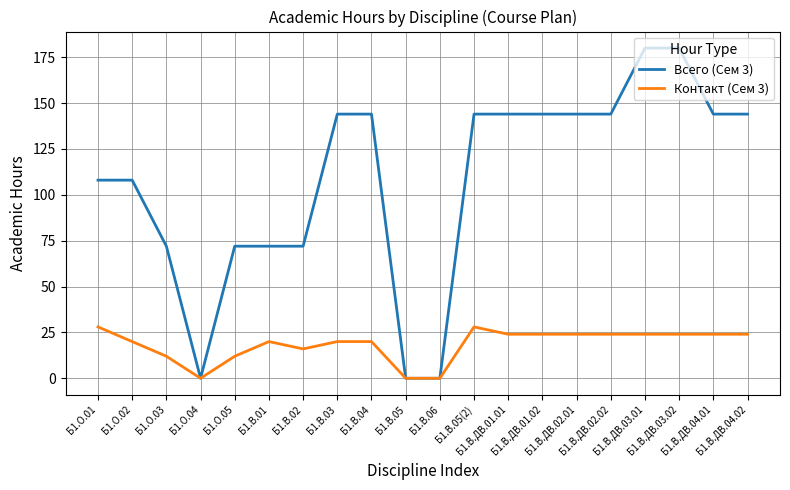

What is the maximum value shown in the chart?

180